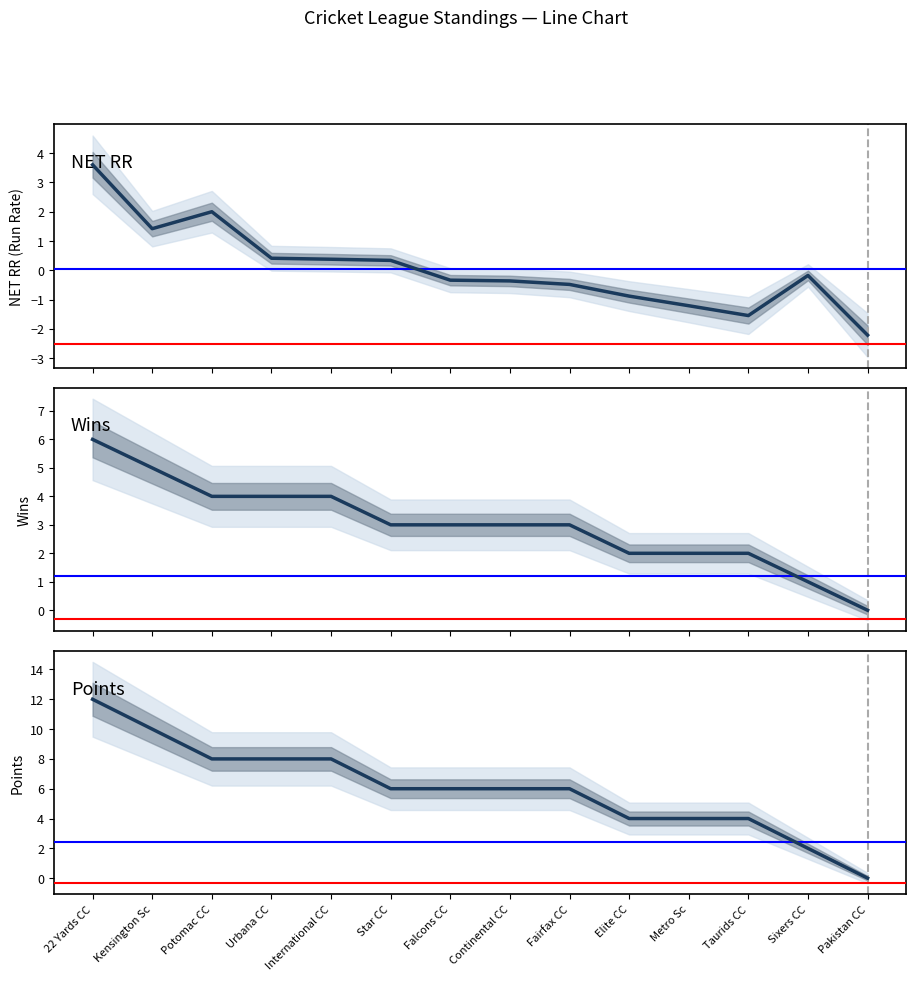

What is the label of the 12th point from the right?

Potomac CC